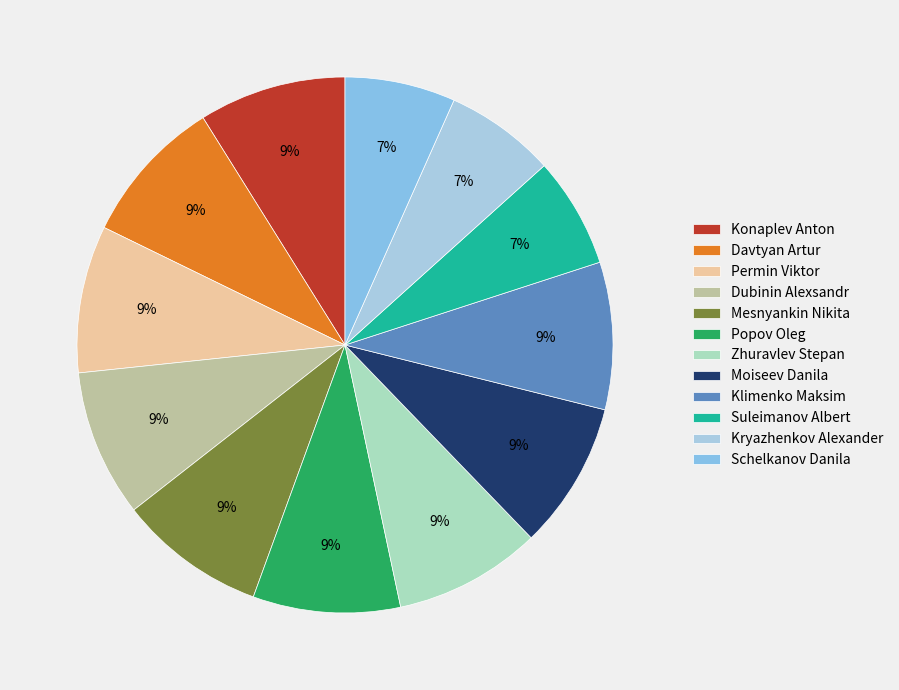

Rank the categories by value from highest to lowest.

Konaplev Anton, Davtyan Artur, Permin Viktor, Dubinin Alexsandr, Mesnyankin Nikita, Popov Oleg, Zhuravlev Stepan, Moiseev Danila, Klimenko Maksim, Suleimanov Albert, Kryazhenkov Alexander, Schelkanov Danila